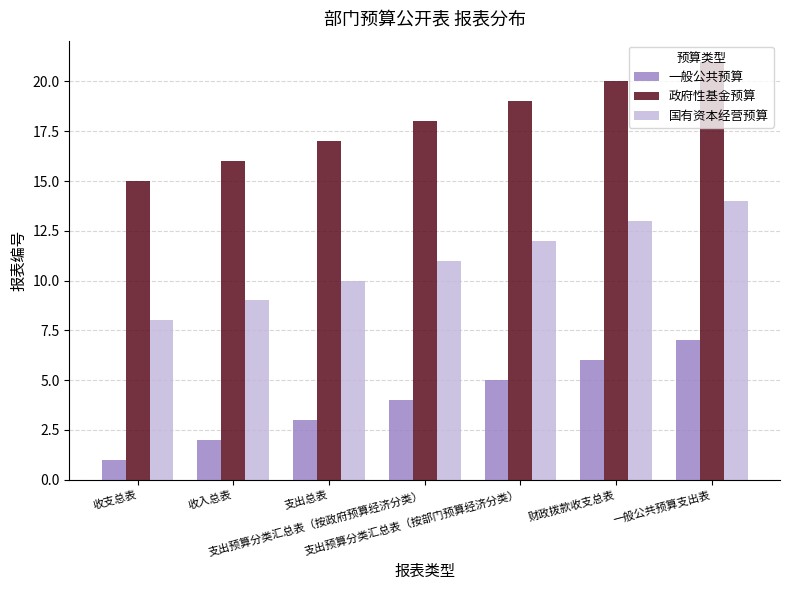

How many data points in 政府性基金预算 are less than 18?

3